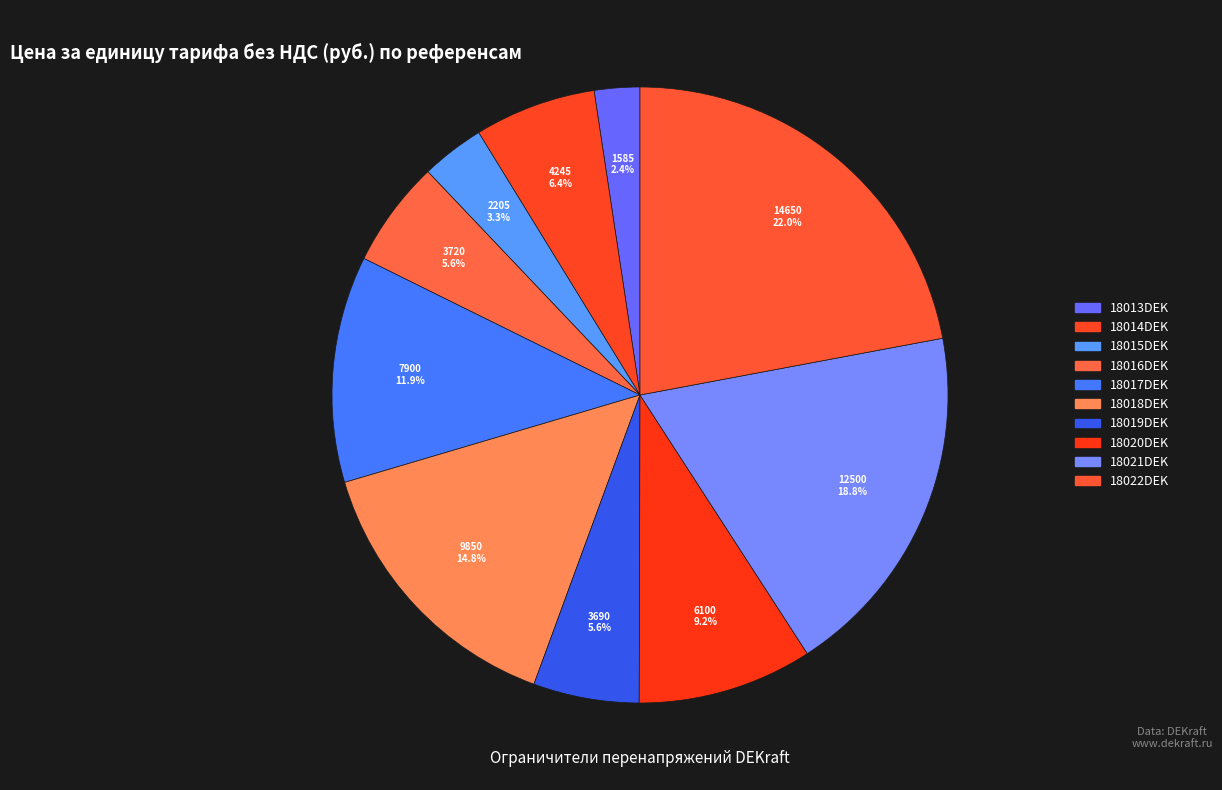

To the nearest percent, what portion does 18013DEK represent?

2%